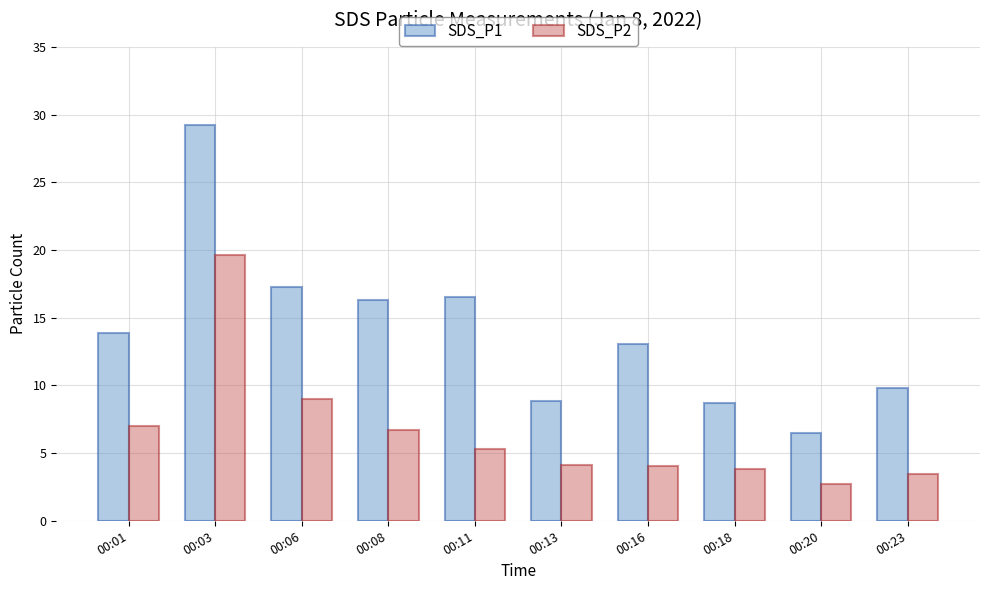

What is the value of the SDS_P2 bar at the 6th from the left?

4.1